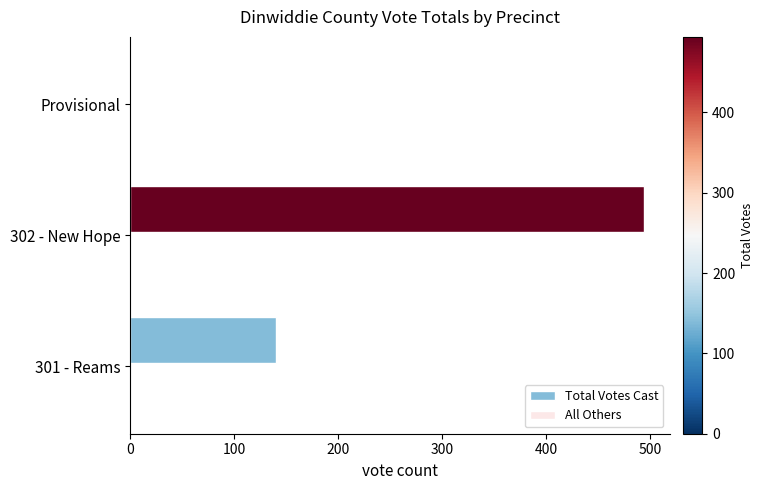

Which has a higher value, 302 - New Hope or 301 - Reams?

302 - New Hope